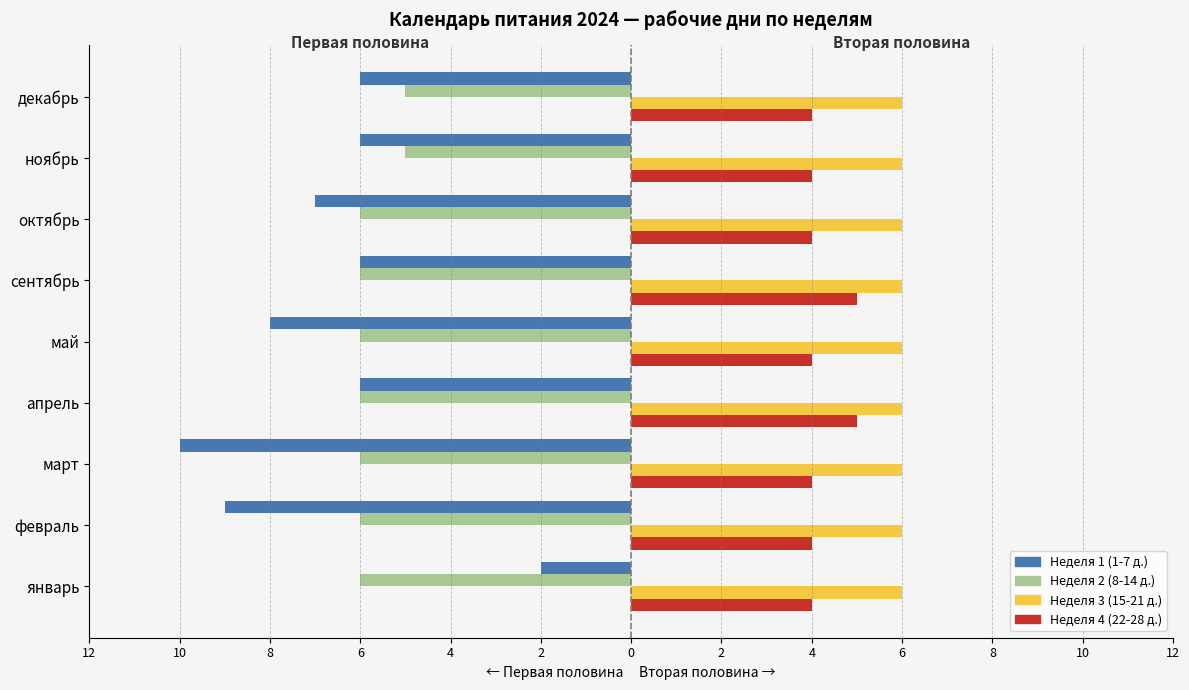

What are all the series names shown in the legend?

Неделя 1 (1-7 д.), Неделя 2 (8-14 д.), Неделя 3 (15-21 д.), Неделя 4 (22-28 д.)